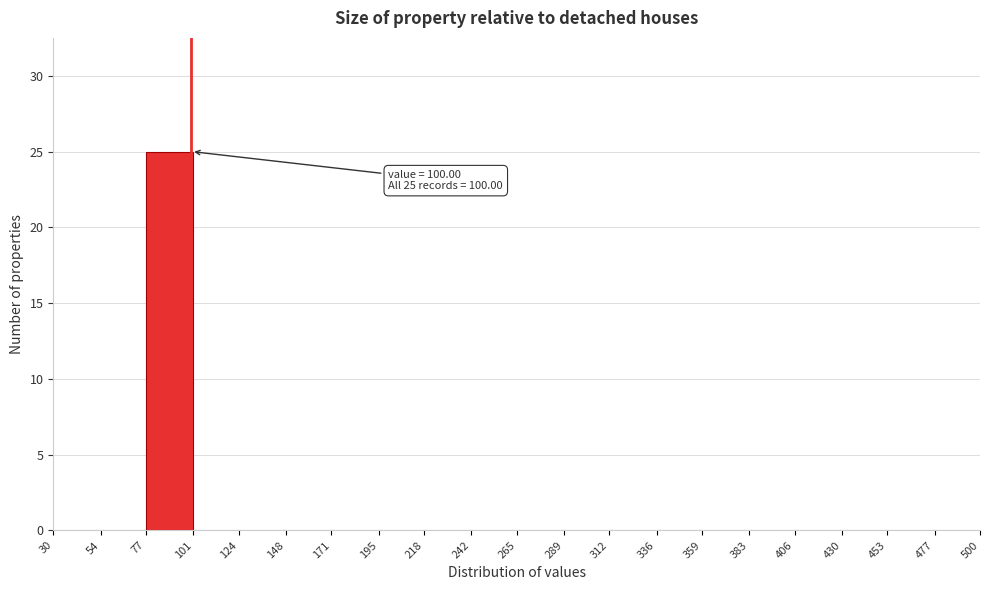

Over which range of the x-axis is the bar tallest?

77 to 101